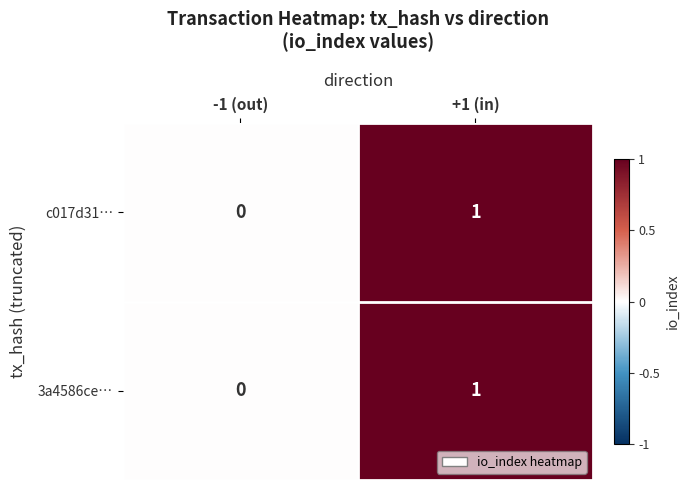

At which category is the sum across all series the highest?

+1 (in)